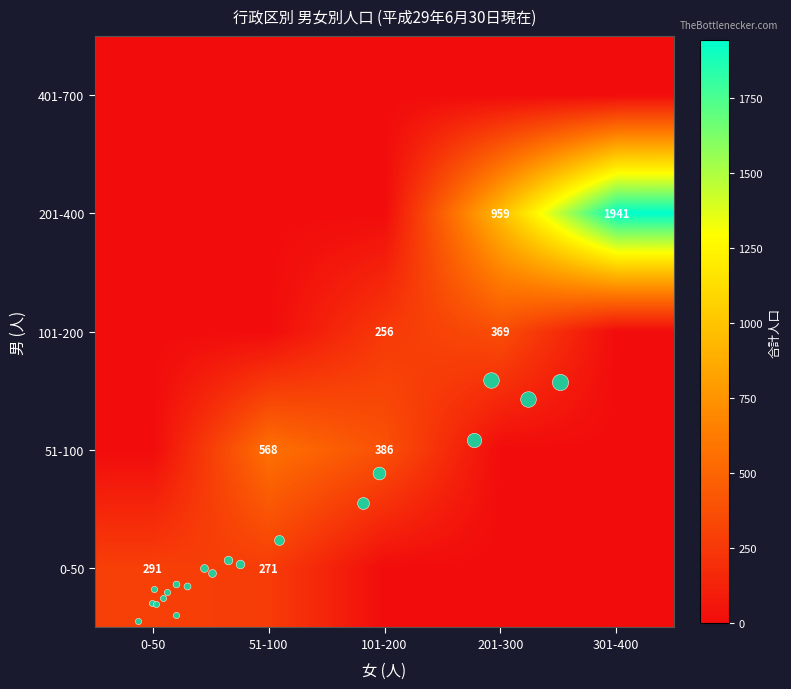

True or false: 101-200 has a value of 0 at 51-100.

True